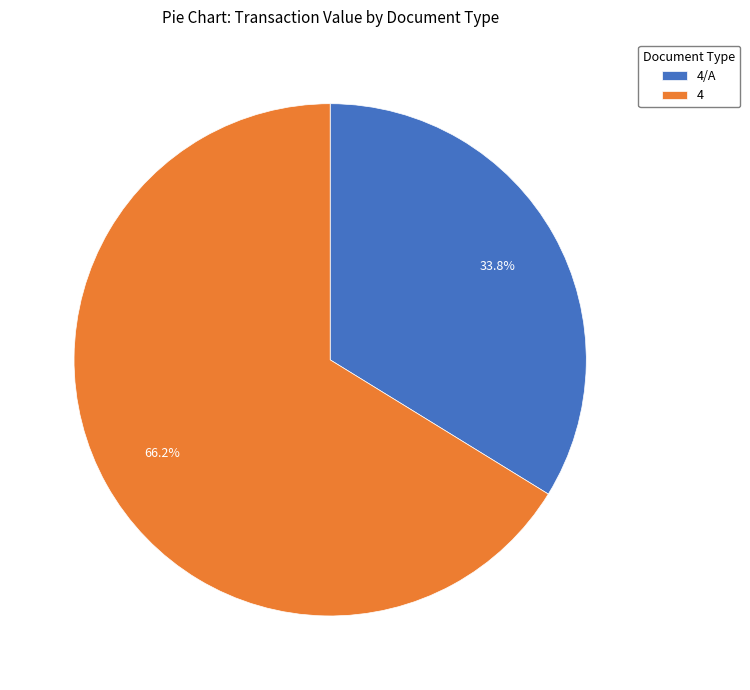

What is the total percentage of 4 and 4/A?

100.0%